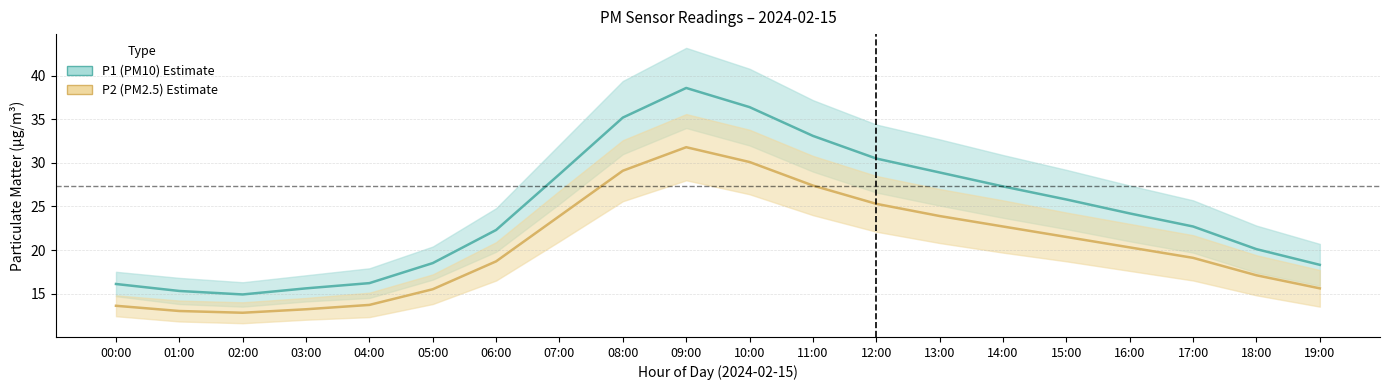

Rank the series at 16:00 from lowest to highest value.

P2 (PM2.5), P1 (PM10)